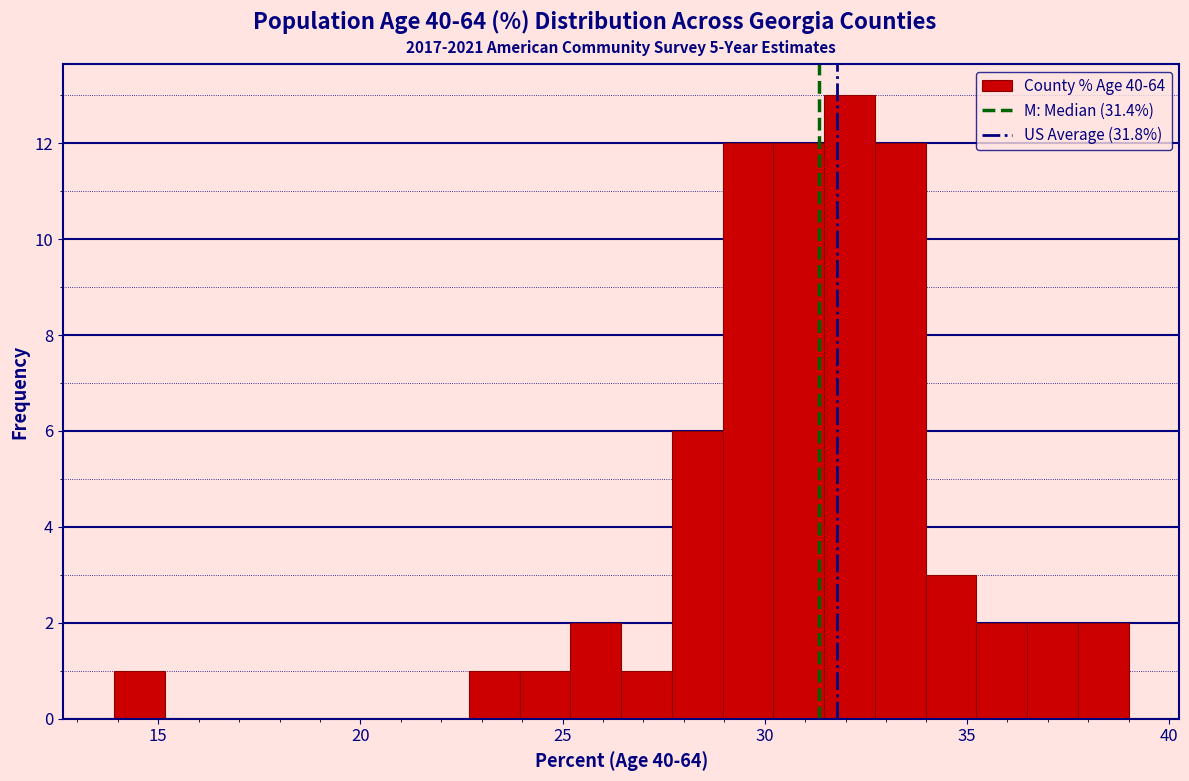

Read against the x-axis, roughly where is the centre of the tallest bar?

32.0